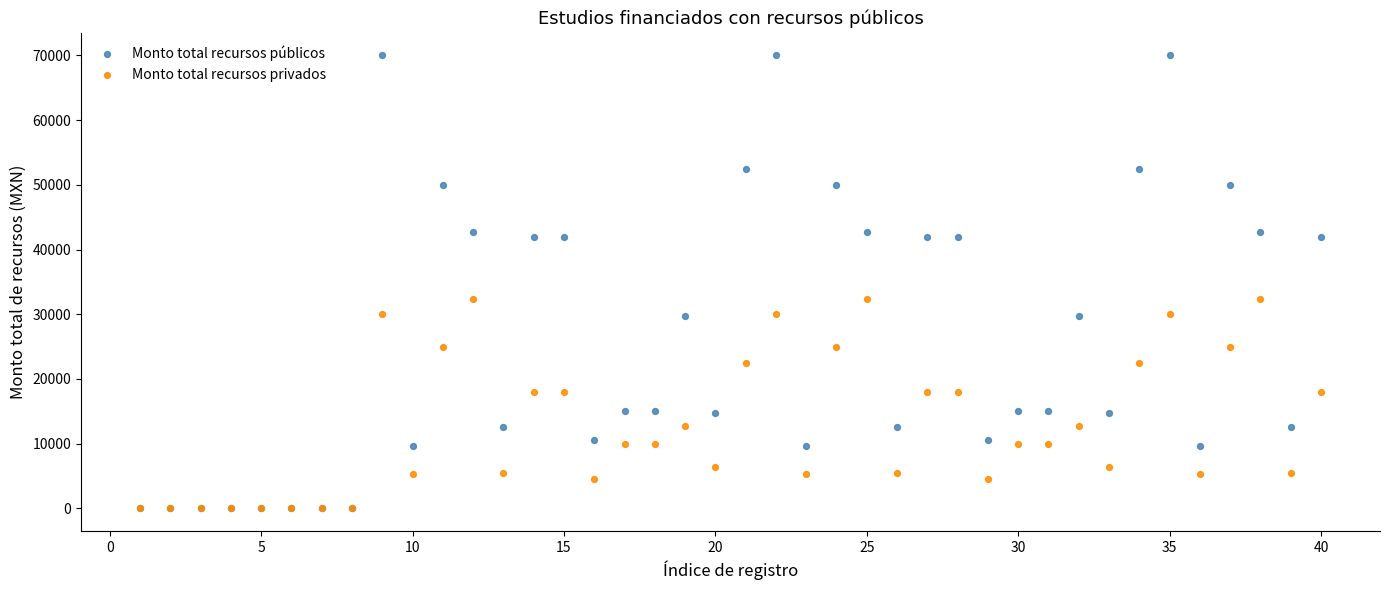

What are all the series names shown in the legend?

Monto total recursos públicos, Monto total recursos privados